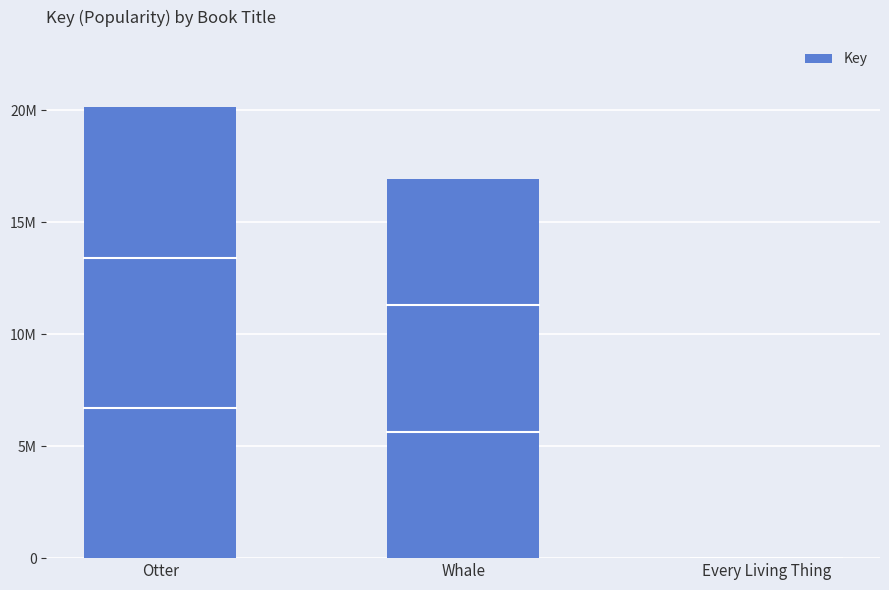

The value at Whale is 7000149. True or false?

False